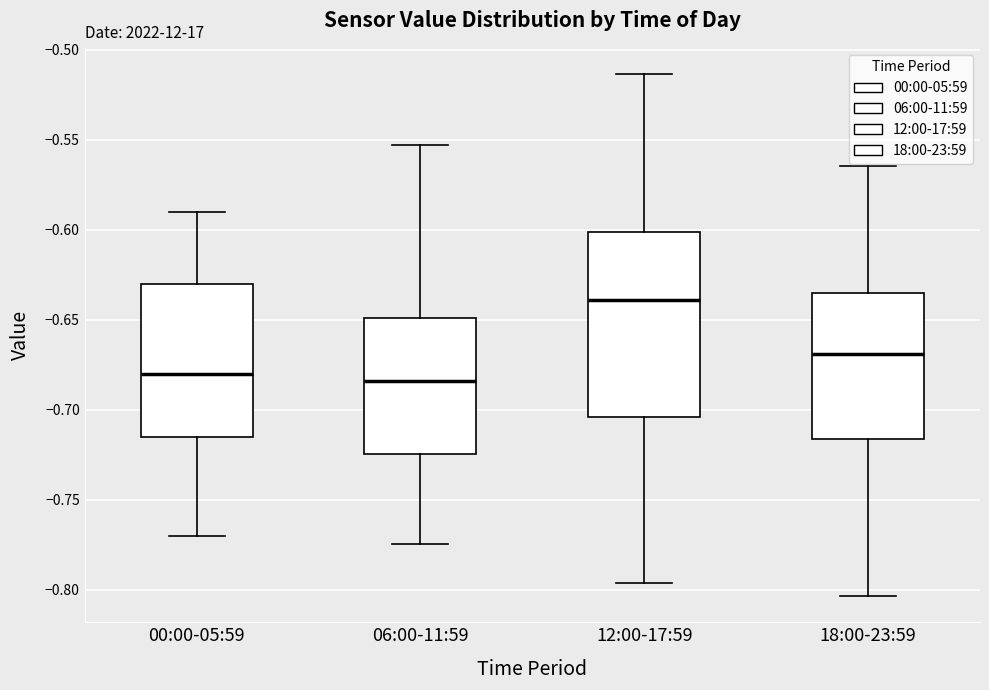

Which box's median line is the highest?

12:00-17:59